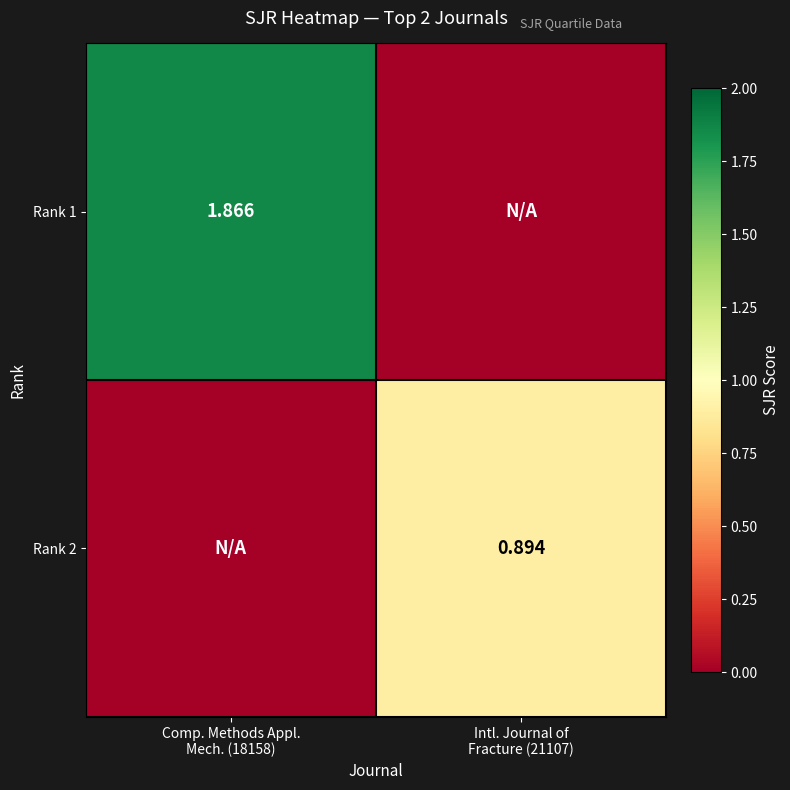

Count the number of categories in the chart.

2